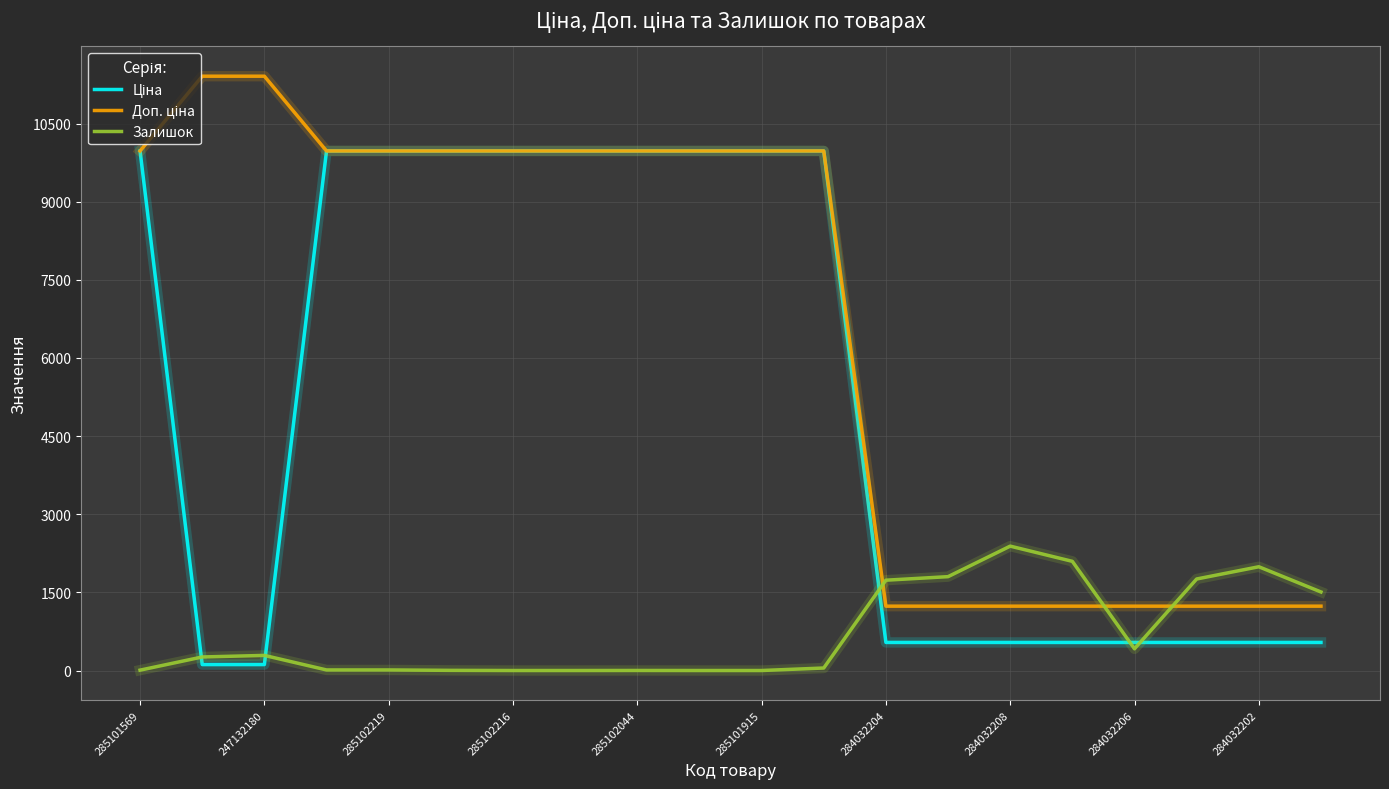

What is the maximum value shown in the chart?

11410.0